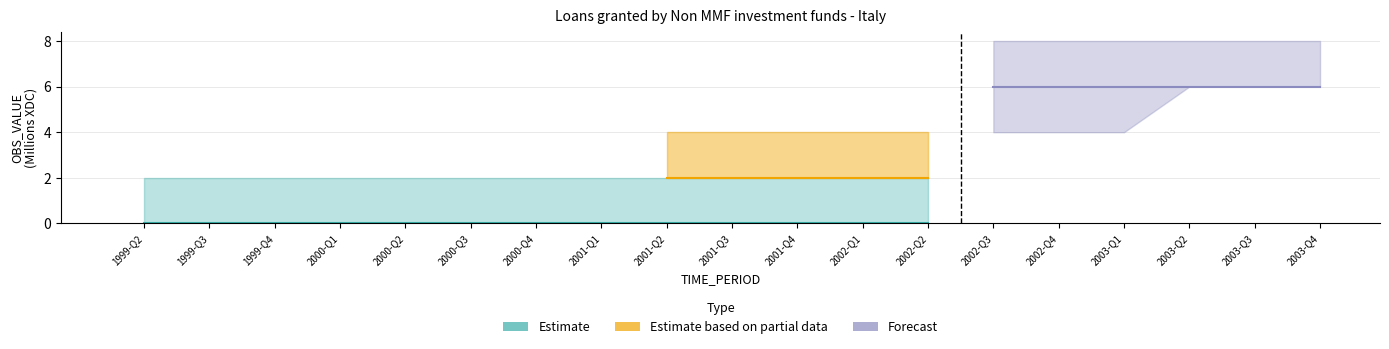

How many series are shown in this chart?

3